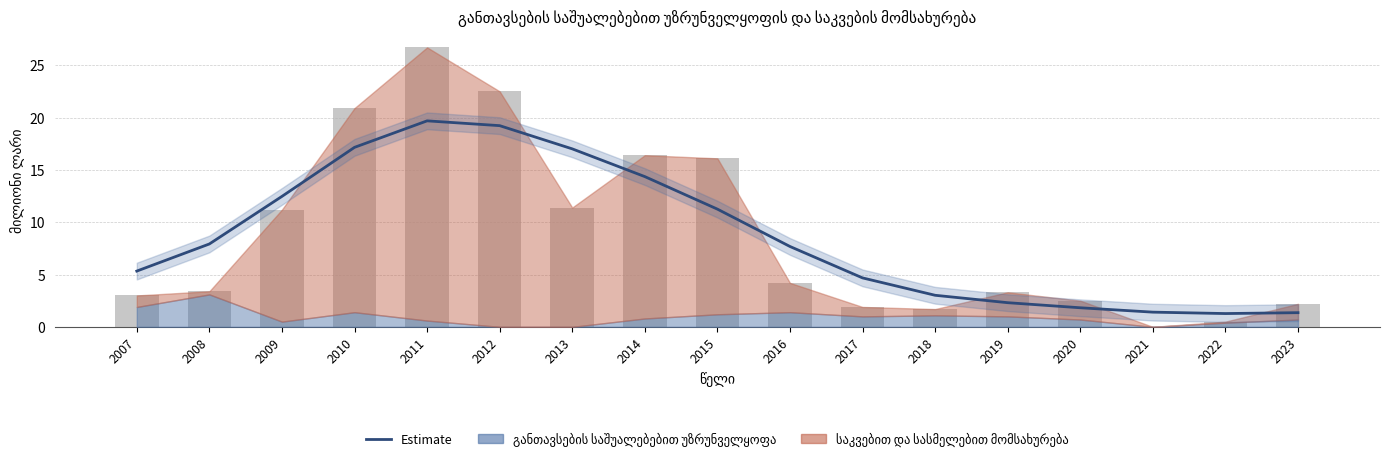

The value at 2022 is 1.9. True or false?

False